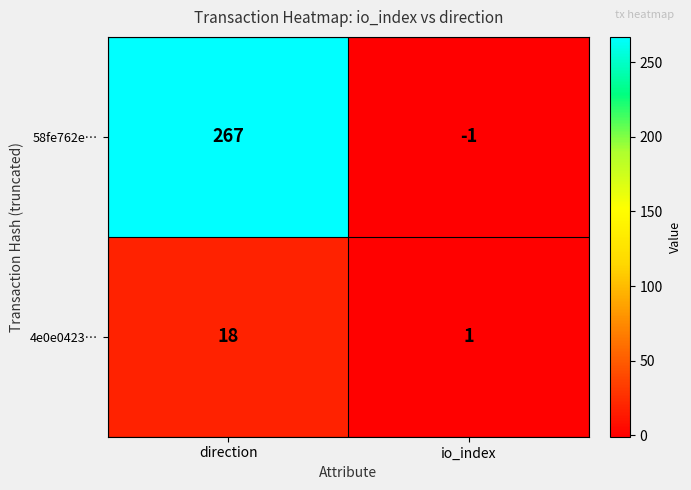

The 58fe762e… series shows 0 at io_index. True or false?

False